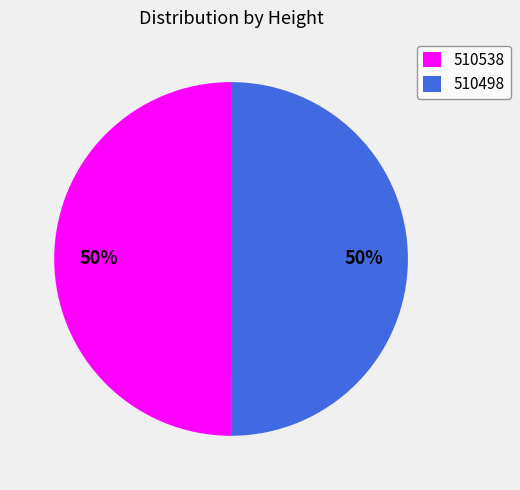

What percentage is the 510498 slice, to the nearest percent?

50%